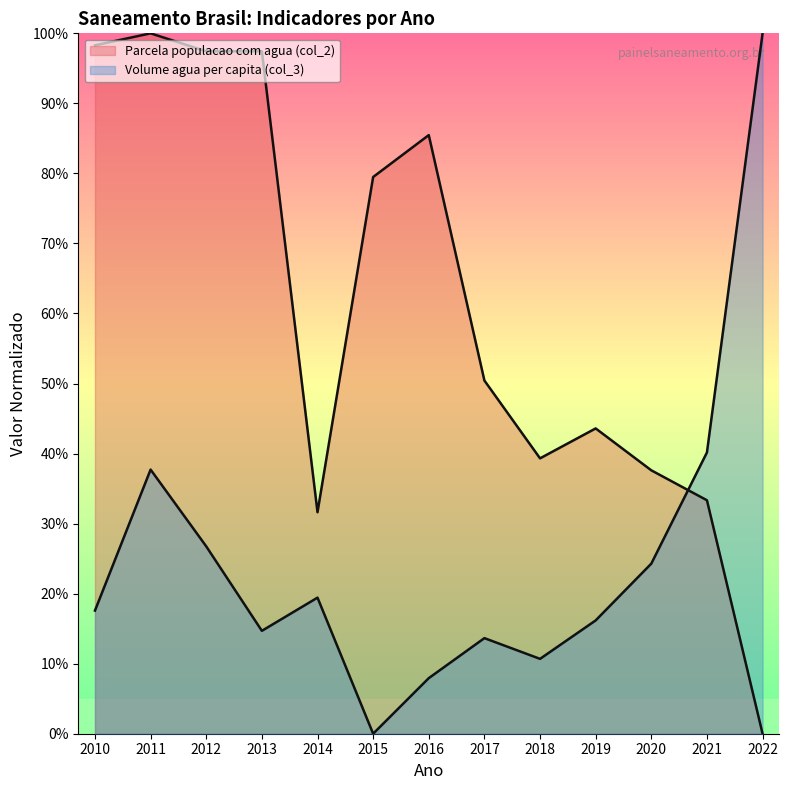

The Parcela populacao com agua (col_2) series shows 0.4 at 2013. True or false?

False